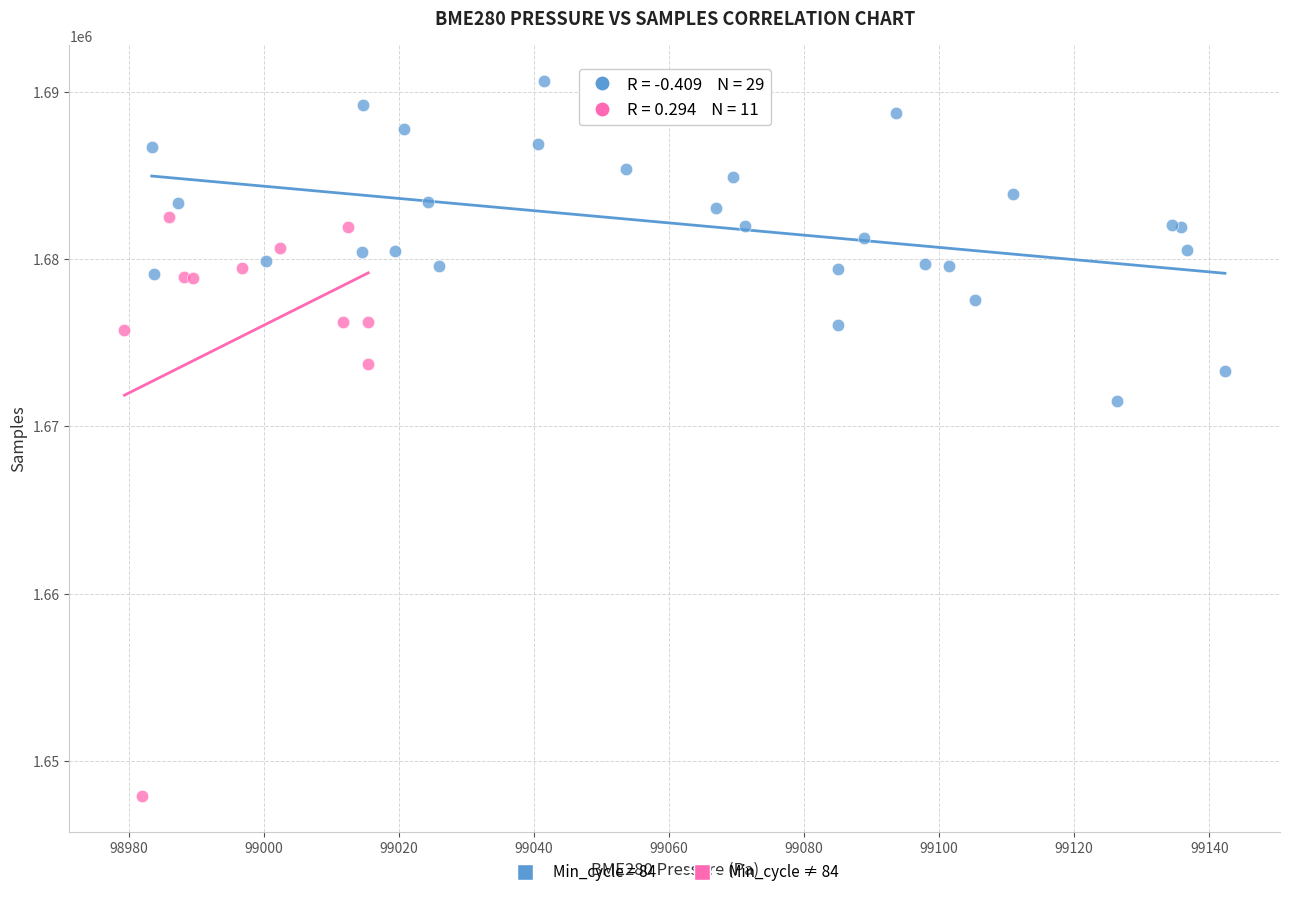

Which series has the widest spread of Y values?

Min_cycle ≠ 84